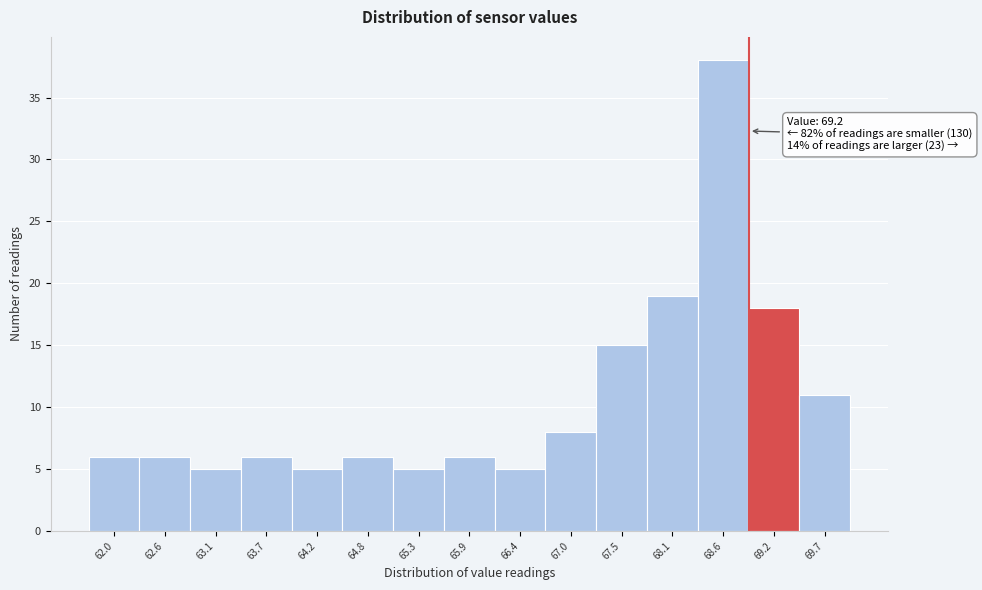

Reading left to right, extract all data points from this chart.

6	6	5	6	5	6	5	6	5	8	15	19	38	18	11